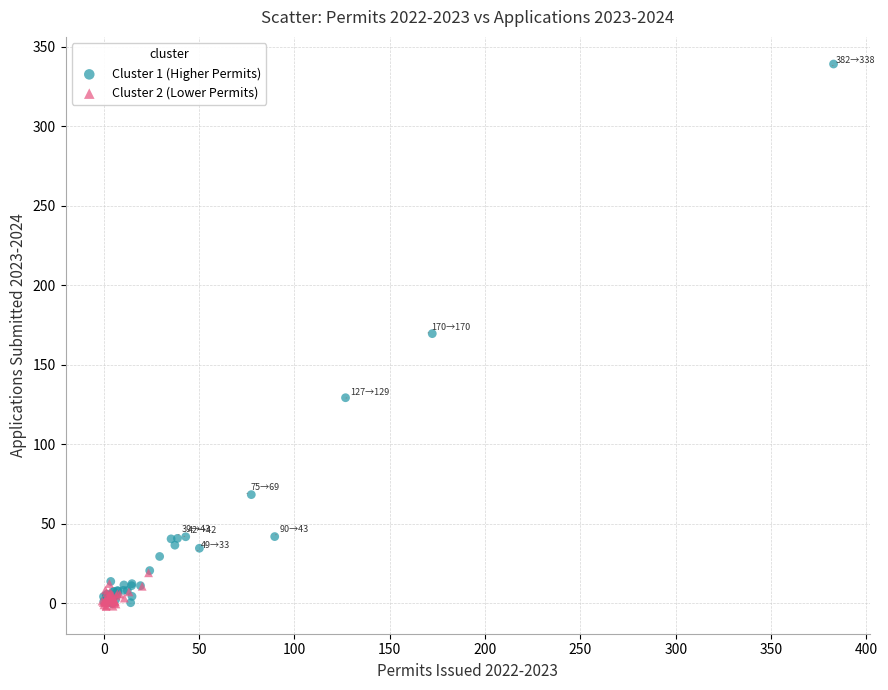

What are all the series names shown in the legend?

Cluster 1 (Higher Permits), Cluster 2 (Lower Permits)